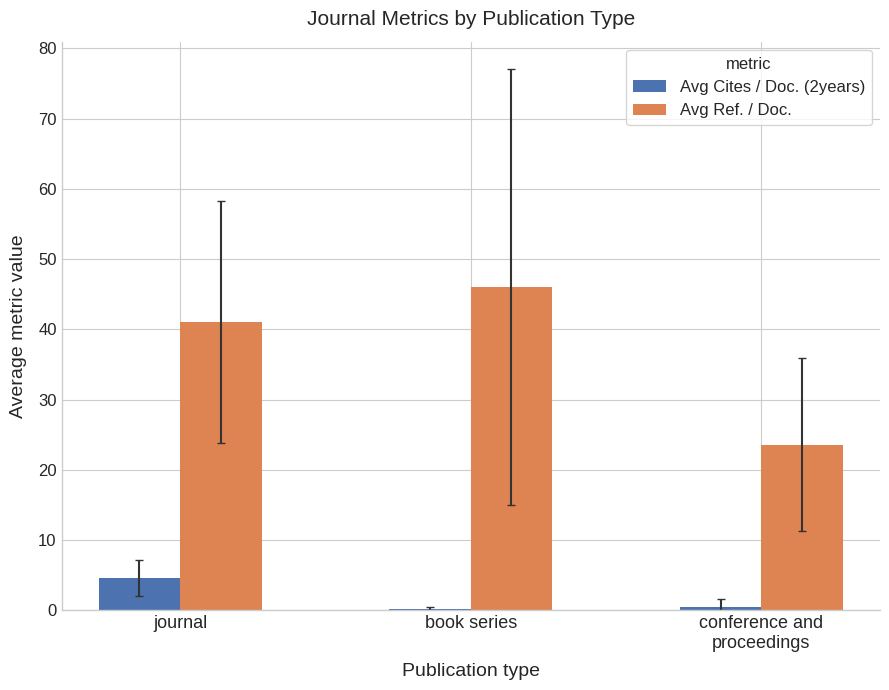

What is the sum of all Avg Cites / Doc. (2years) values?

5.3